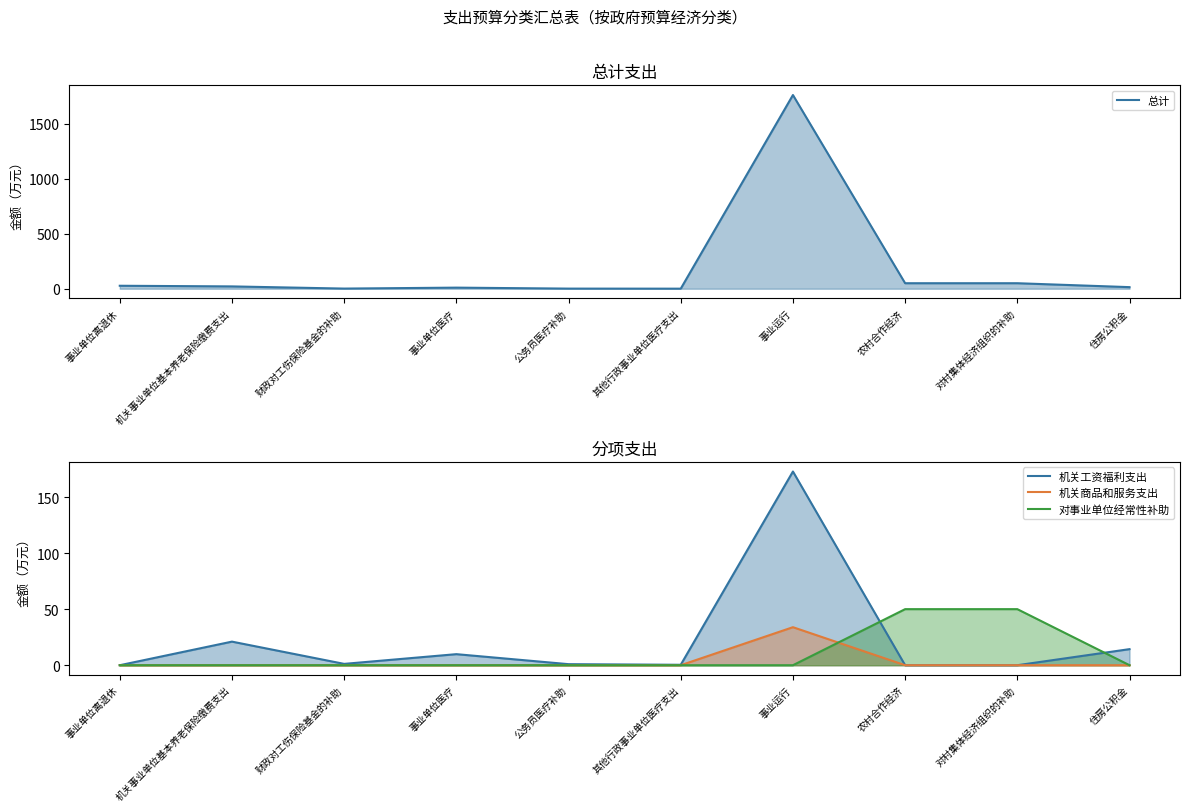

Reading left to right, list all the values displayed in this chart.

总计: 事业单位离退休=26.9	机关事业单位基本养老保险缴费支出=21.0	财政对工伤保险基金的补助=1.2	事业单位医疗=9.9	公务员医疗补助=0.9	其他行政事业单位医疗支出=0.4	事业运行=1763.6	农村合作经济=50.0	对村集体经济组织的补助=50.0	住房公积金=14.3
机关工资福利支出: 事业单位离退休=0.0	机关事业单位基本养老保险缴费支出=21.0	财政对工伤保险基金的补助=1.2	事业单位医疗=9.9	公务员医疗补助=0.9	其他行政事业单位医疗支出=0.4	事业运行=172.7	农村合作经济=0.0	对村集体经济组织的补助=0.0	住房公积金=14.3
机关商品和服务支出: 事业单位离退休=0.0	机关事业单位基本养老保险缴费支出=0.0	财政对工伤保险基金的补助=0.0	事业单位医疗=0.0	公务员医疗补助=0.0	其他行政事业单位医疗支出=0.0	事业运行=33.9	农村合作经济=0.0	对村集体经济组织的补助=0.0	住房公积金=0.0
对事业单位经常性补助: 事业单位离退休=0.0	机关事业单位基本养老保险缴费支出=0.0	财政对工伤保险基金的补助=0.0	事业单位医疗=0.0	公务员医疗补助=0.0	其他行政事业单位医疗支出=0.0	事业运行=0.0	农村合作经济=50.0	对村集体经济组织的补助=50.0	住房公积金=0.0